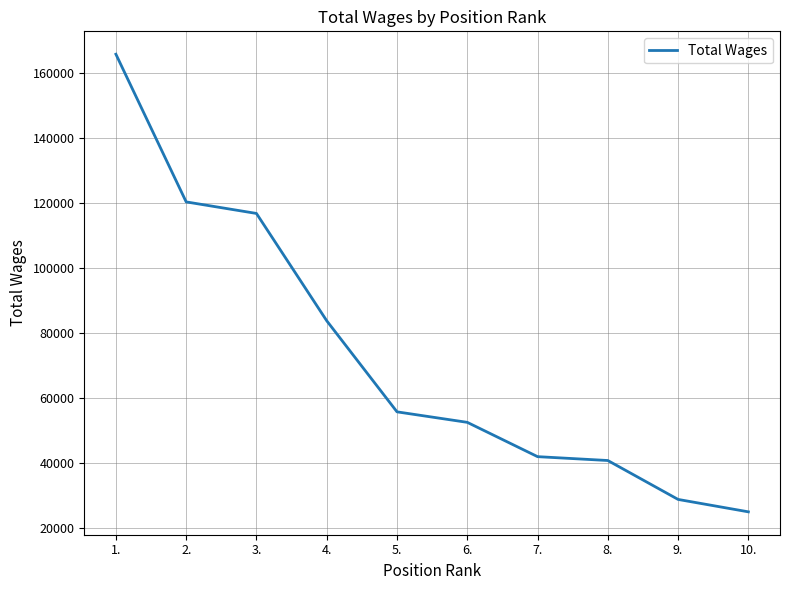

Reading left to right, extract all data points from this chart.

1.=165629	2.=120197	3.=116645	4.=83626	5.=55612	6.=52381	7.=41829	8.=40640	9.=28668	10.=24850